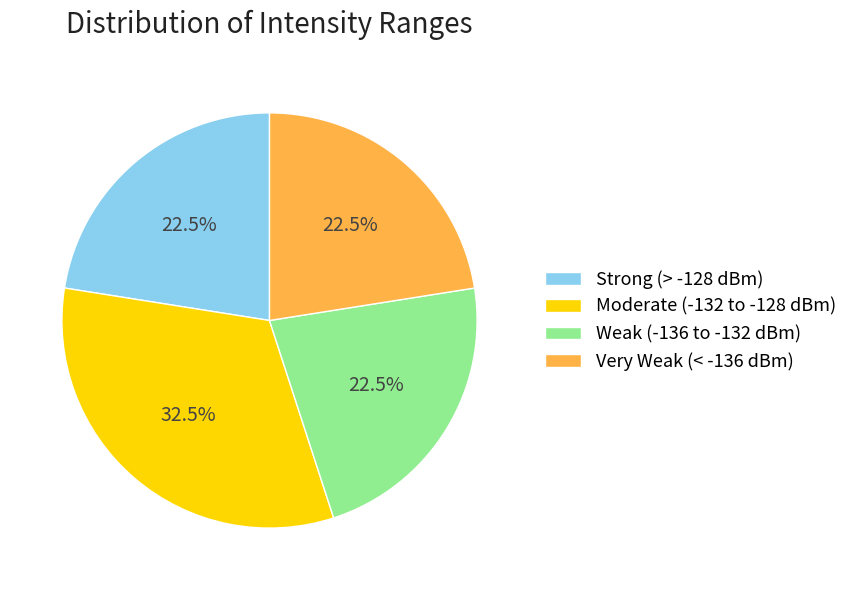

What is the total percentage of Very Weak (< -136 dBm) and Strong (> -128 dBm)?

45.0%